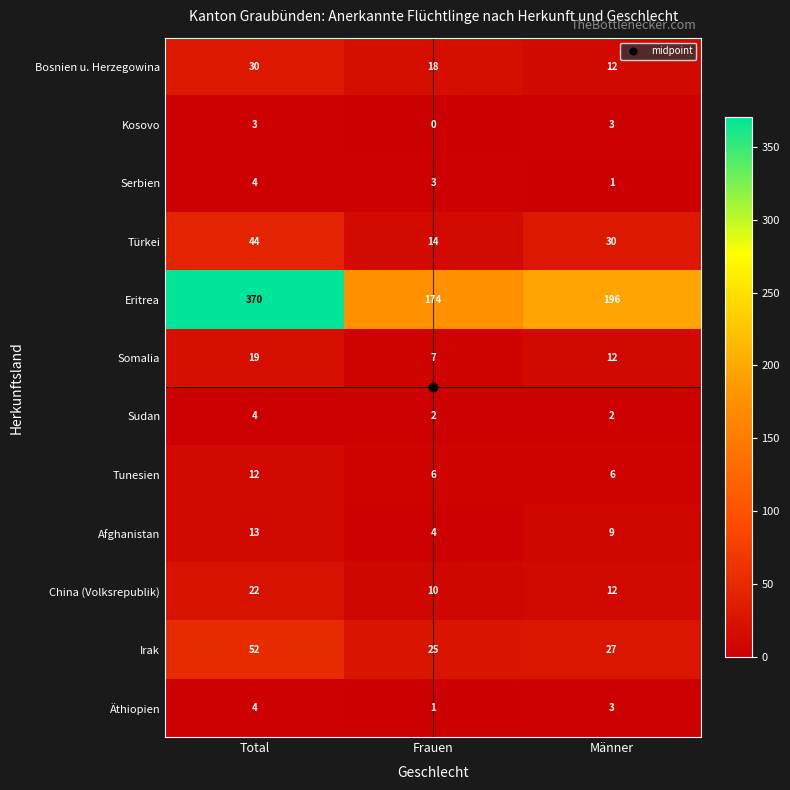

Is it true that Bosnien u. Herzegowina equals 5 at Männer?

False